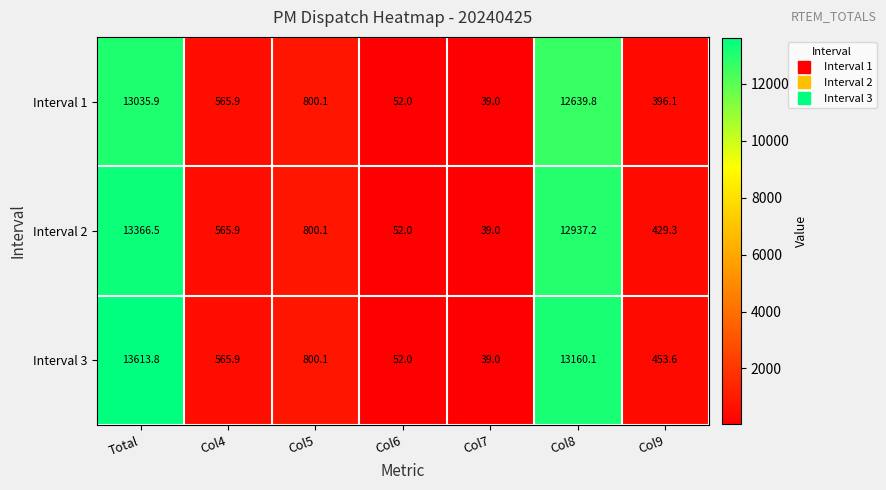

List the series in order of their overall mean, lowest first.

Interval 1, Interval 2, Interval 3